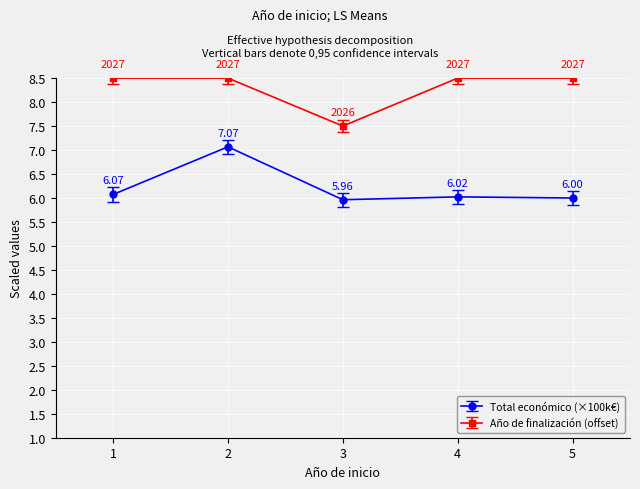

Between 1 and 4, which series saw the biggest shift?

Total económico (×100k€)